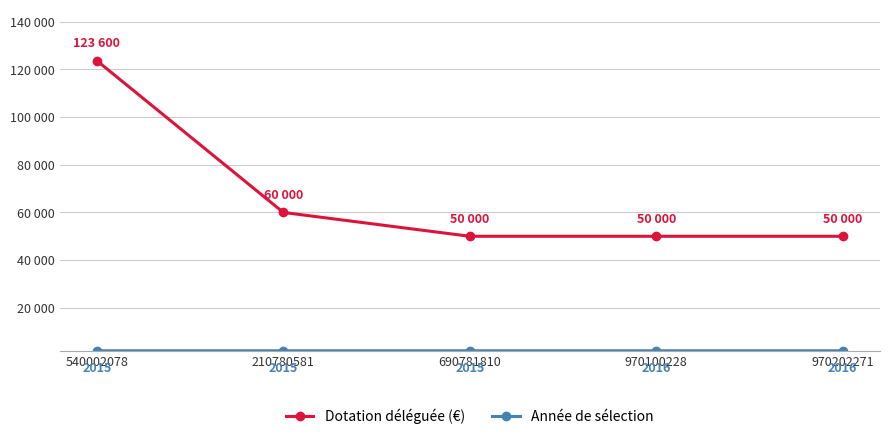

The value of Année de sélection at 970100228 is 3044. True or false?

False